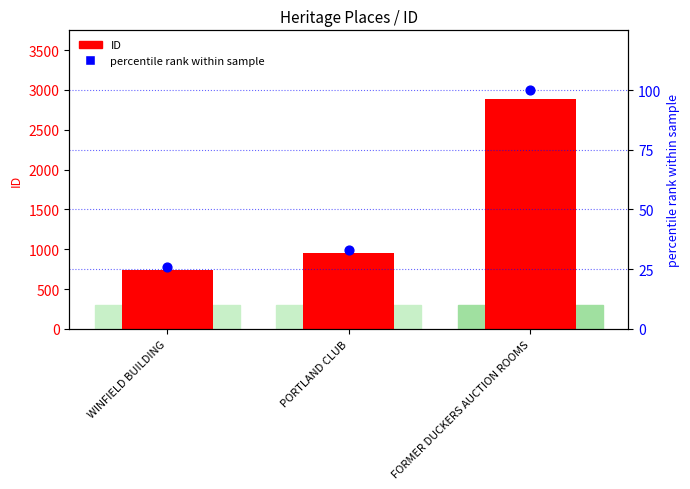

At how many categories does at least one series exceed 36?

3